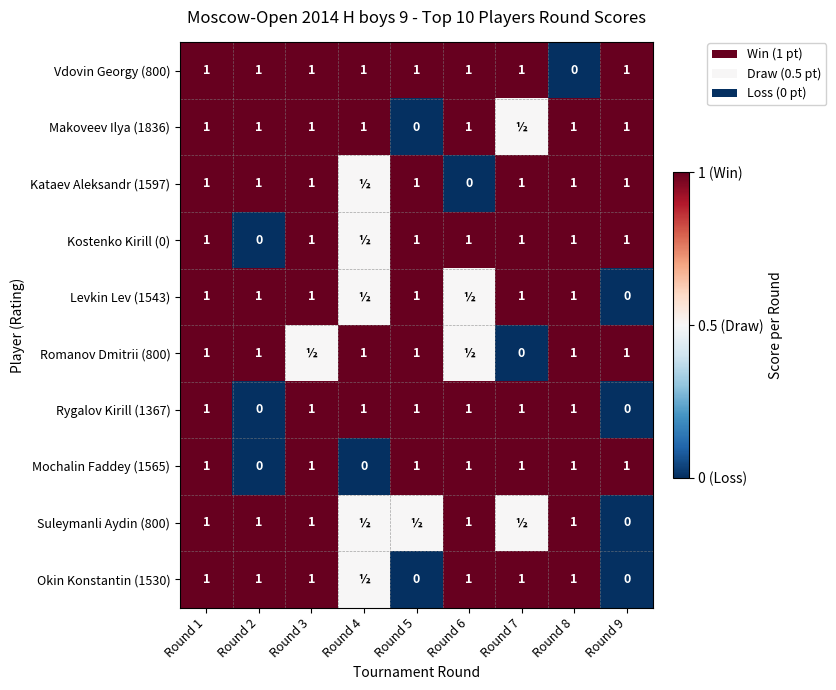

What is the spread (max minus min) of values at Round 8?

1.0